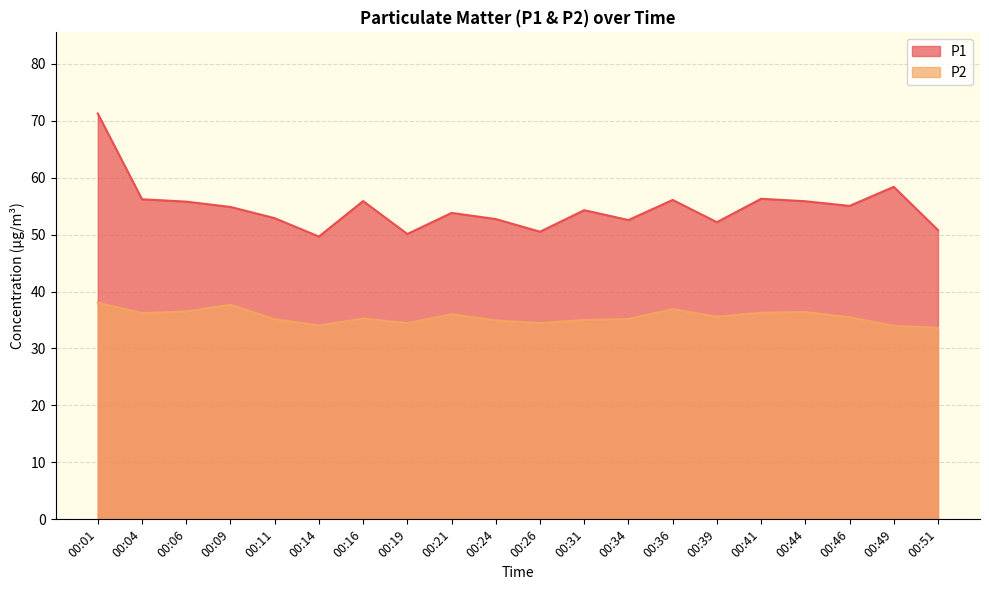

Rank the series by their average value, from highest to lowest.

P1, P2